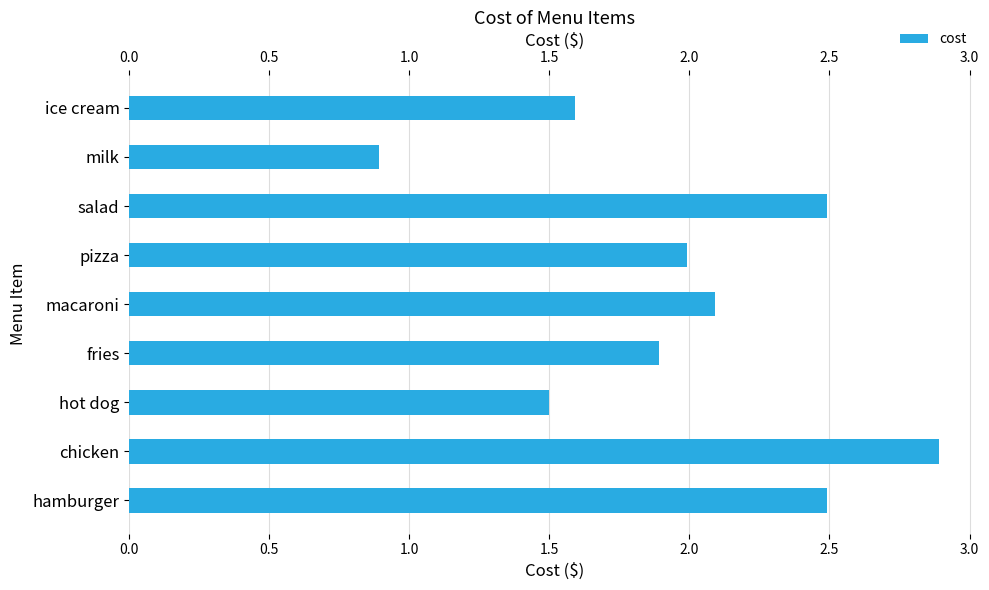

The value at chicken is 2.9. True or false?

True